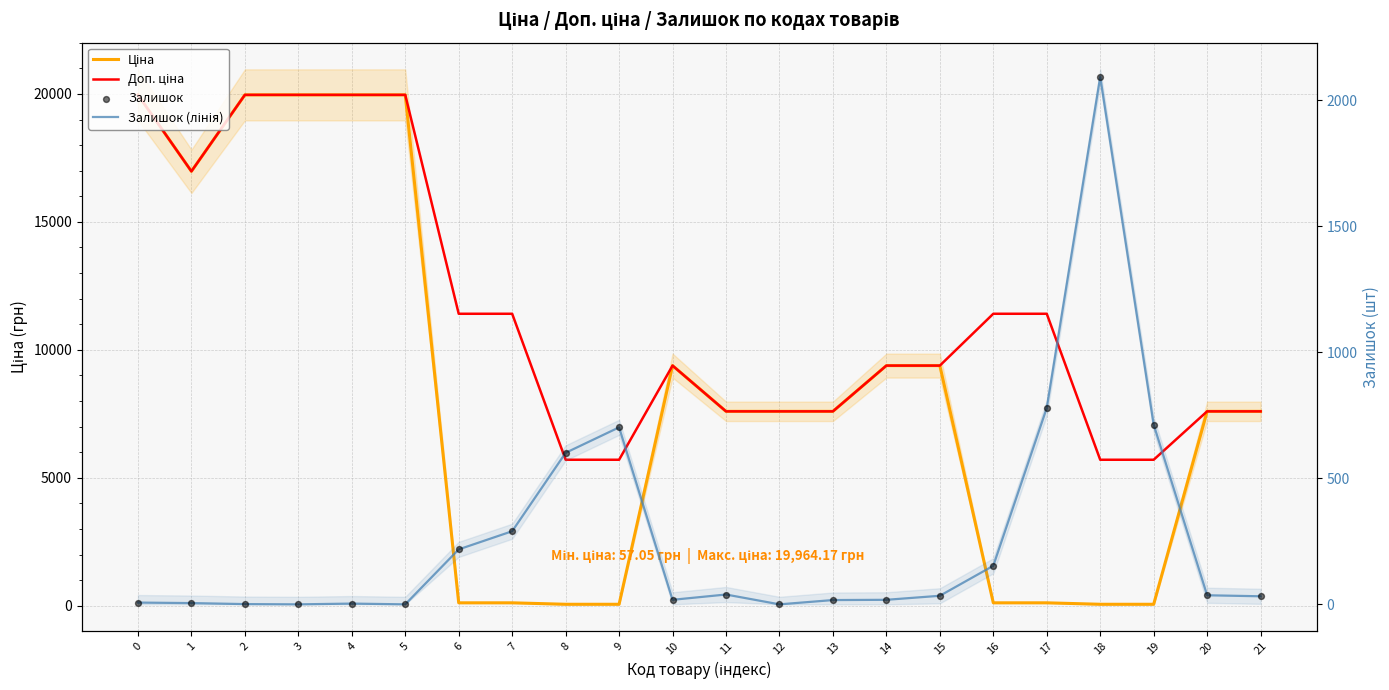

Is the value of Залишок (лінія) at 21 greater than the value of Доп. ціна at 6?

No